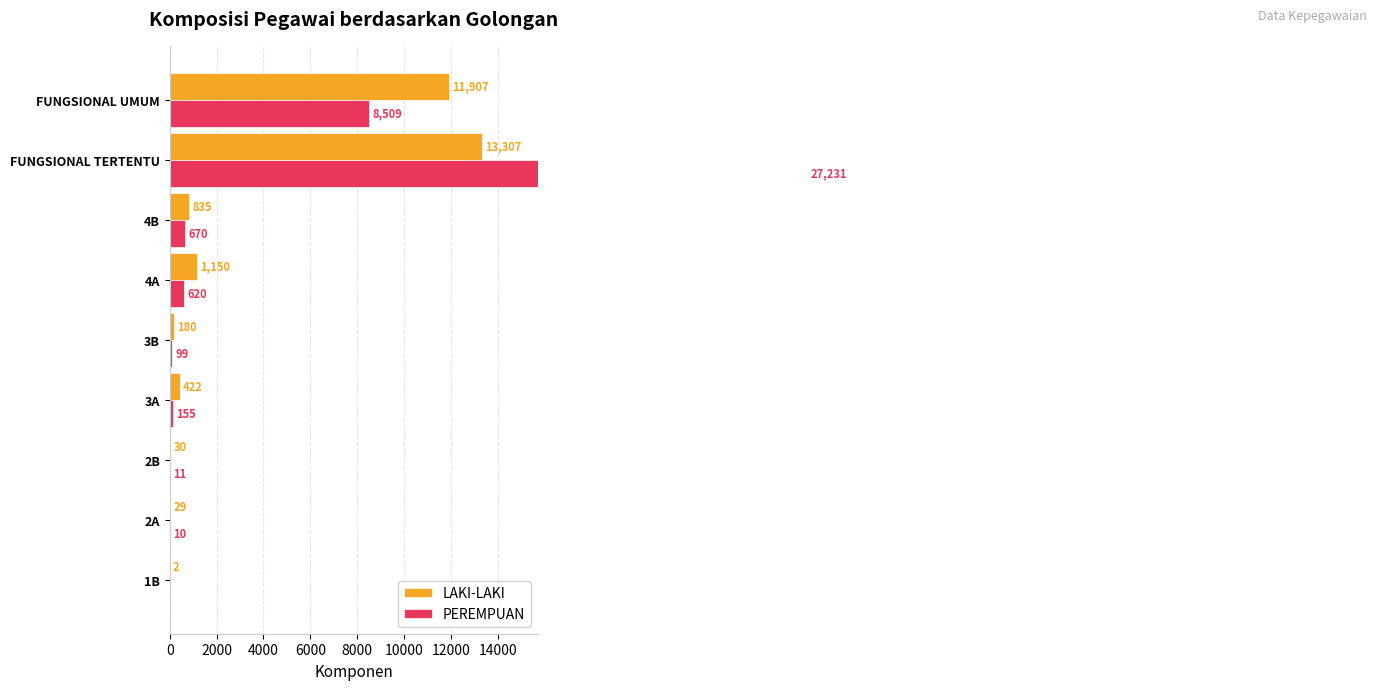

Reading left to right, what are all the values shown in this chart?

LAKI-LAKI: 2	29	30	422	180	1150	835	13307	11907
PEREMPUAN: 0	10	11	155	99	620	670	27231	8509